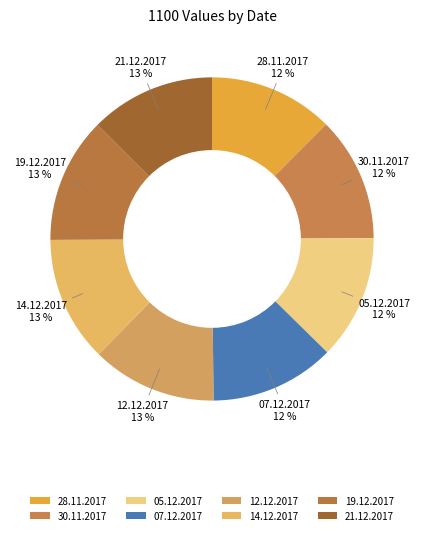

What percentage is the 14.12.2017 slice, to the nearest percent?

13%